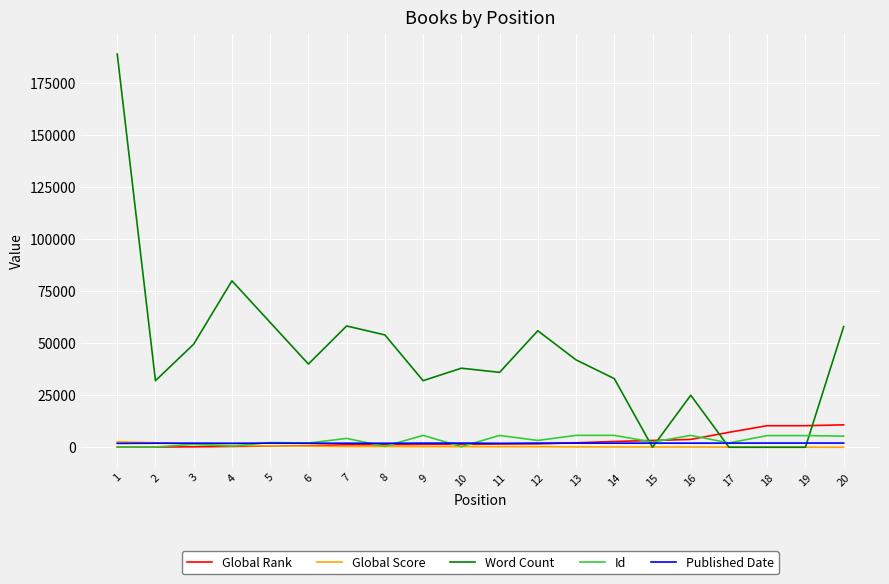

True or false: Word Count and Global Rank cross at least once.

True